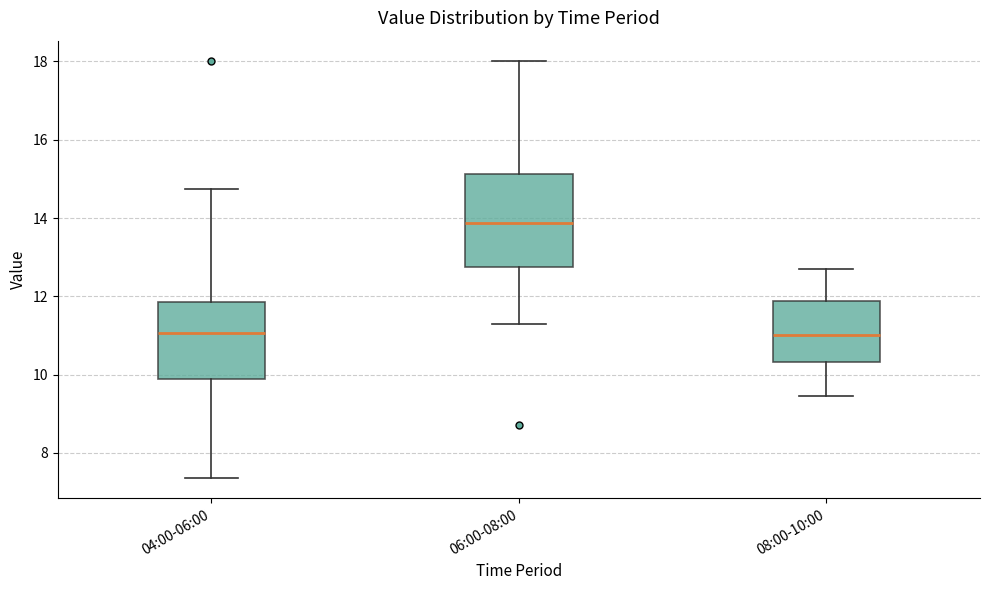

Which box has the highest median line?

06:00-08:00